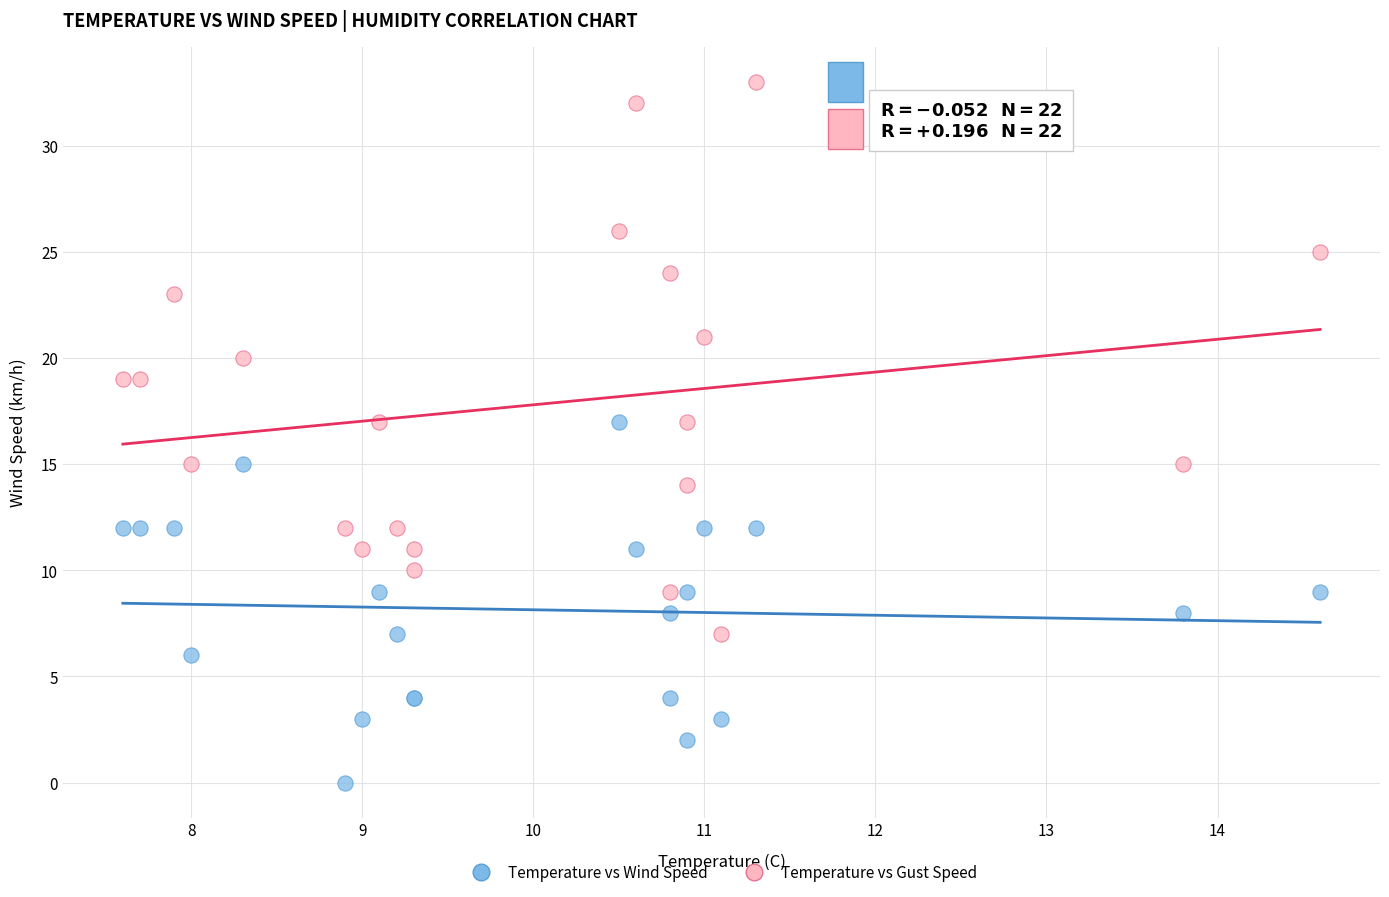

Which series contains the lowest Y value?

Temperature vs Wind Speed